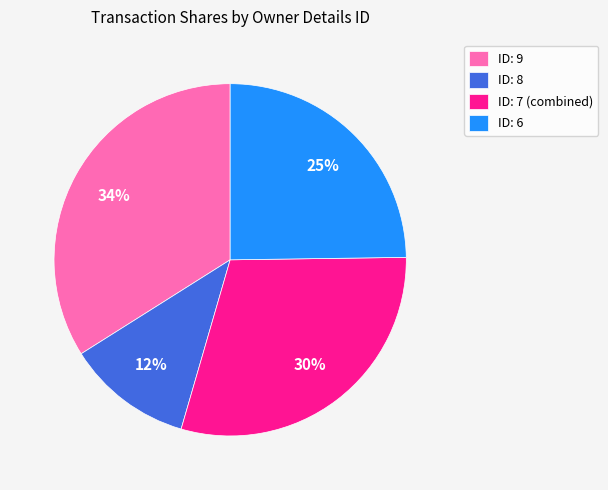

True or false: ID: 9 accounts for 22% of the total.

False